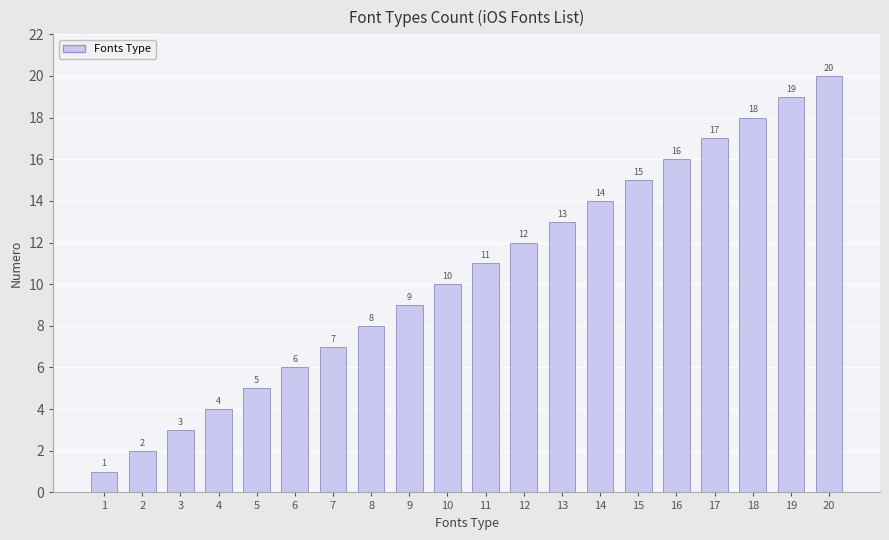

At which category does the chart reach its minimum across all series?

1